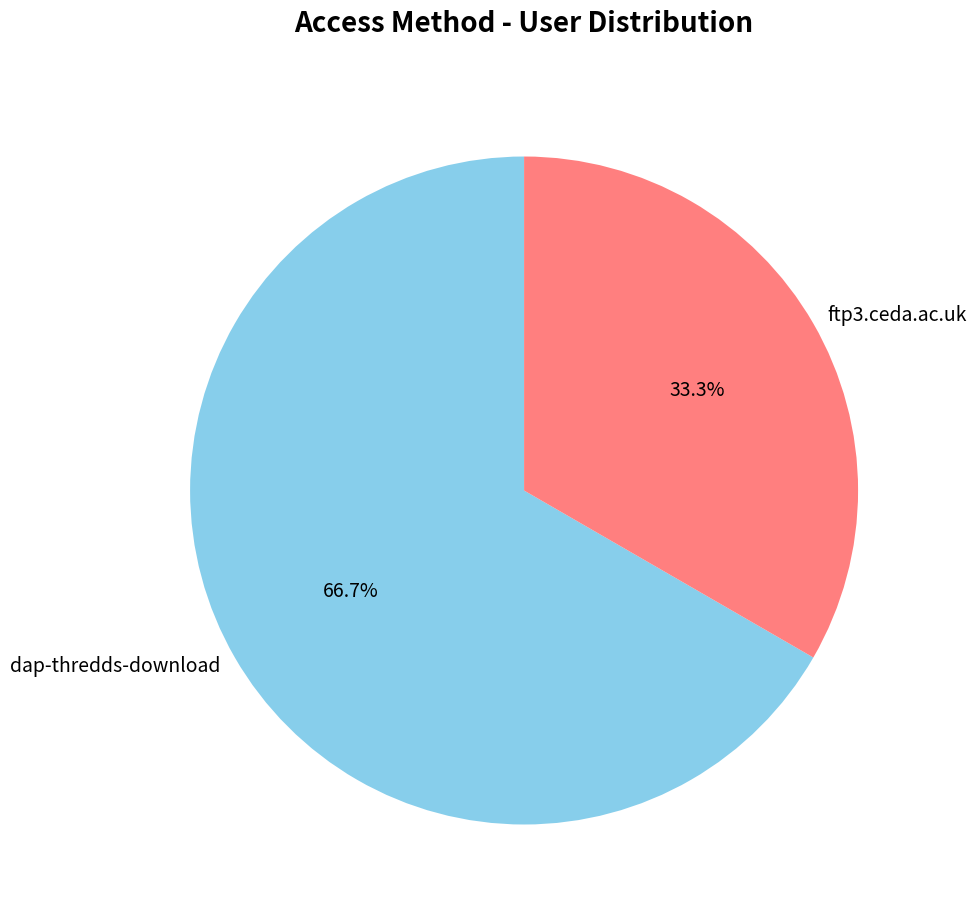

To the nearest percent, what portion does dap-thredds-download represent?

67%